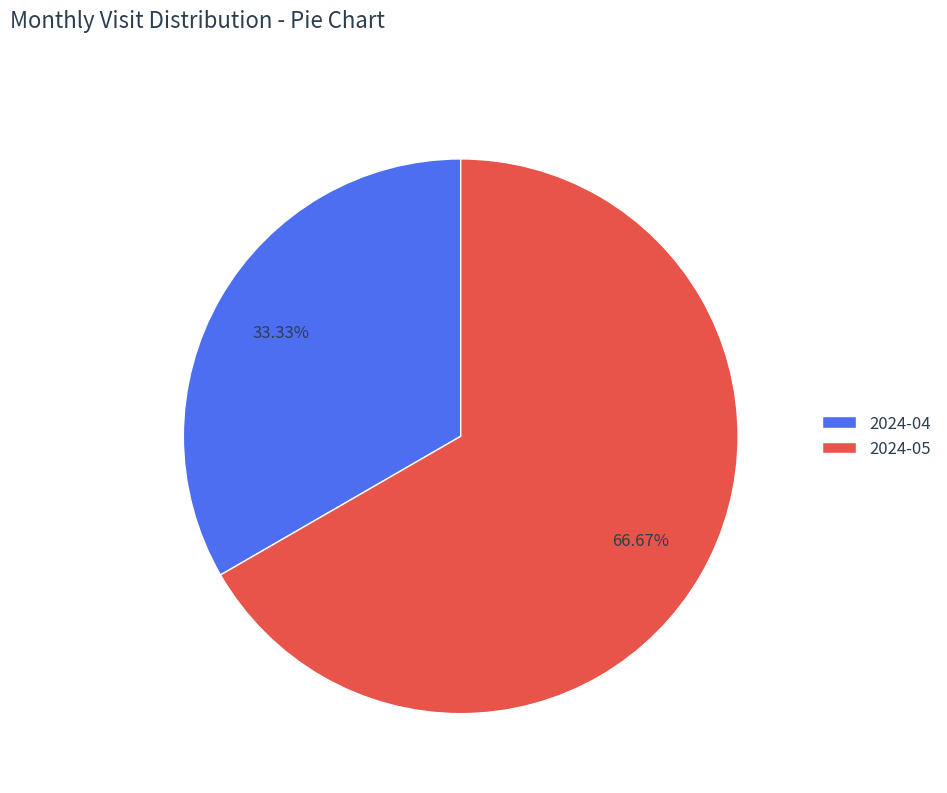

Between 2024-04 and 2024-05, which is larger?

2024-05